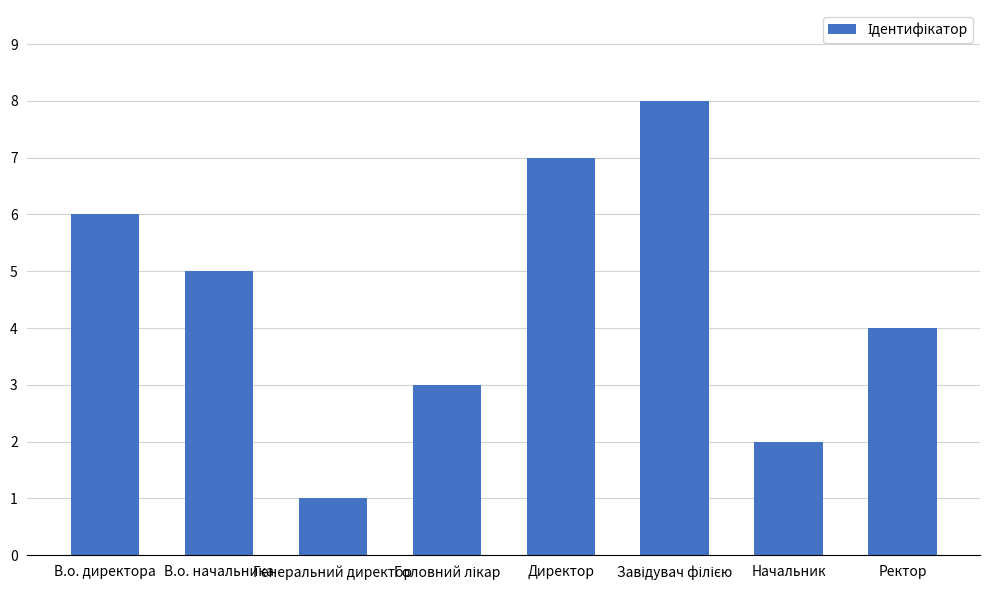

What is the label of the 2nd bar from the left?

В.о. начальника